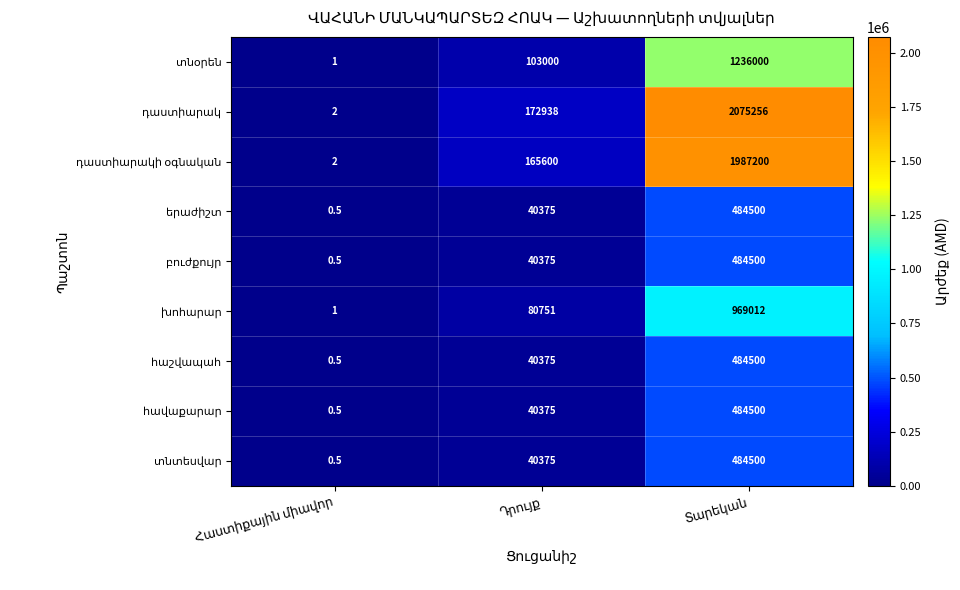

What is the difference between the դաստիարակ values at Հաստիքային միավոր and Տարեկան?

2075254.0